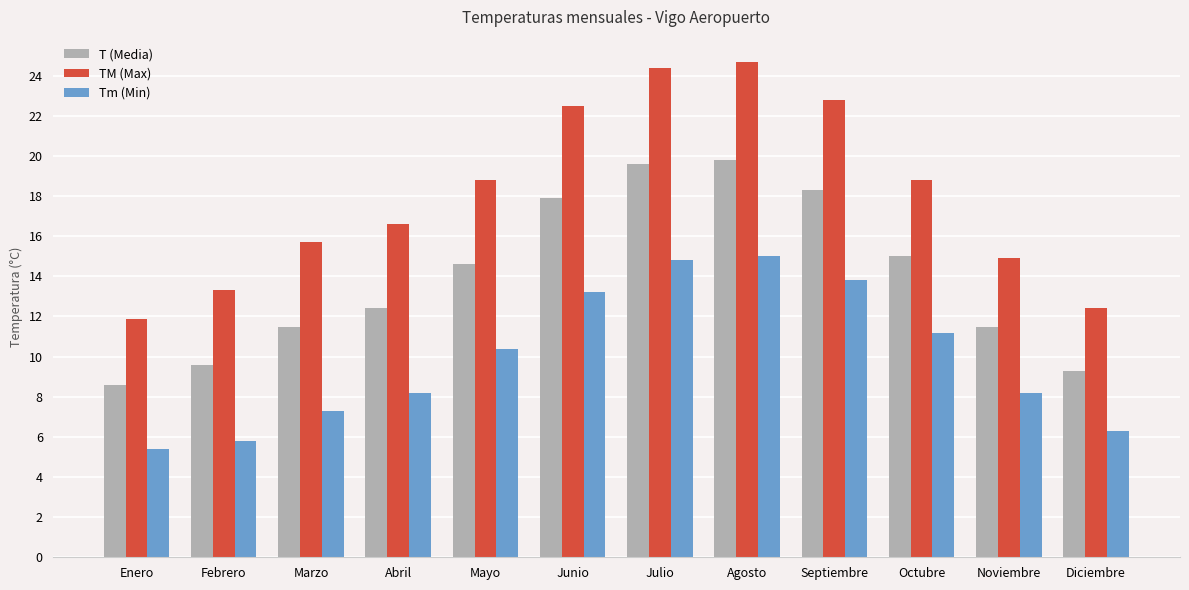

The value of Tm (Min) at Abril is 4.8. True or false?

False